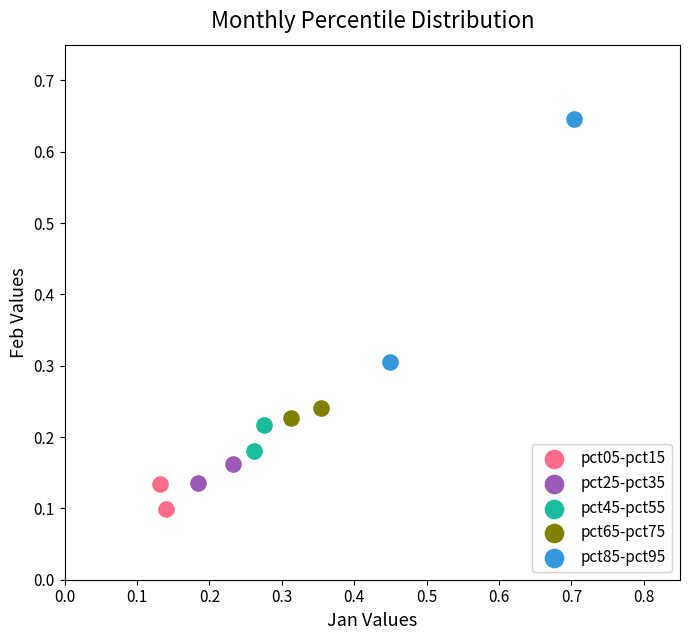

Which series contains the highest Y value?

pct85-pct95